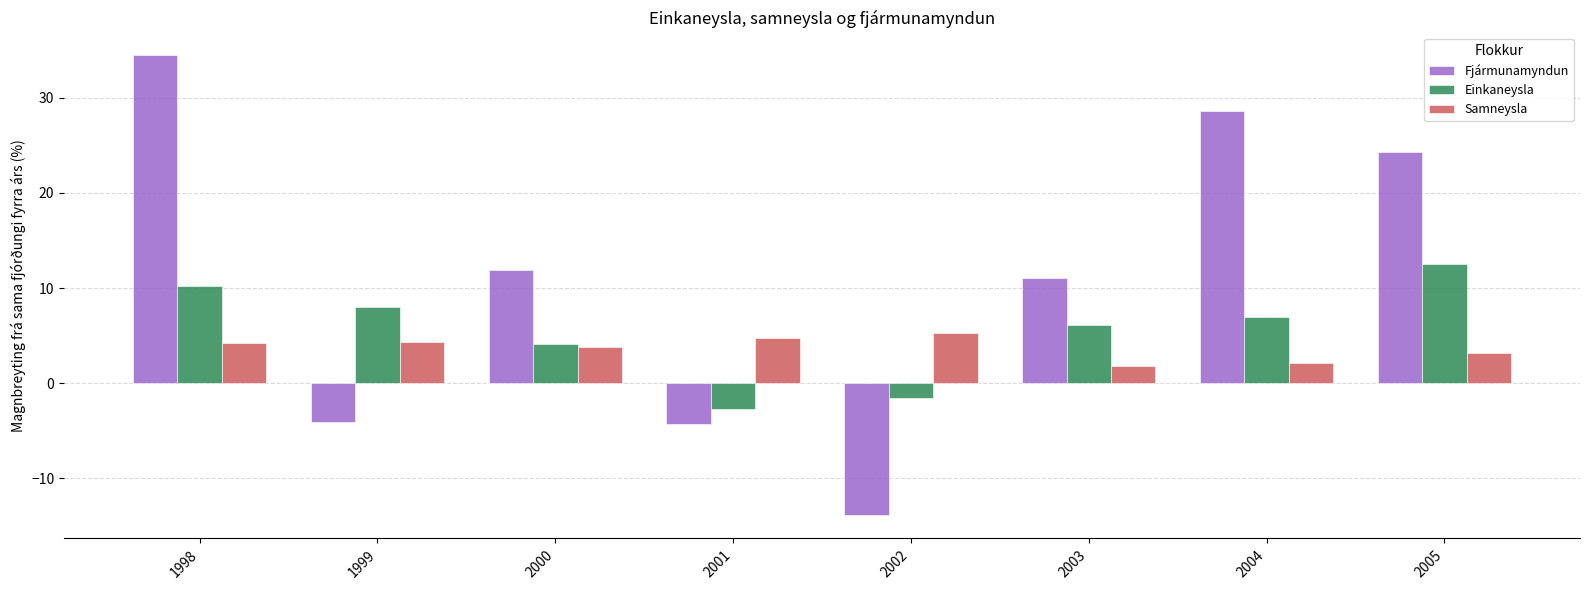

Rank the series by their average value, from lowest to highest.

Samneysla, Einkaneysla, Fjármunamyndun